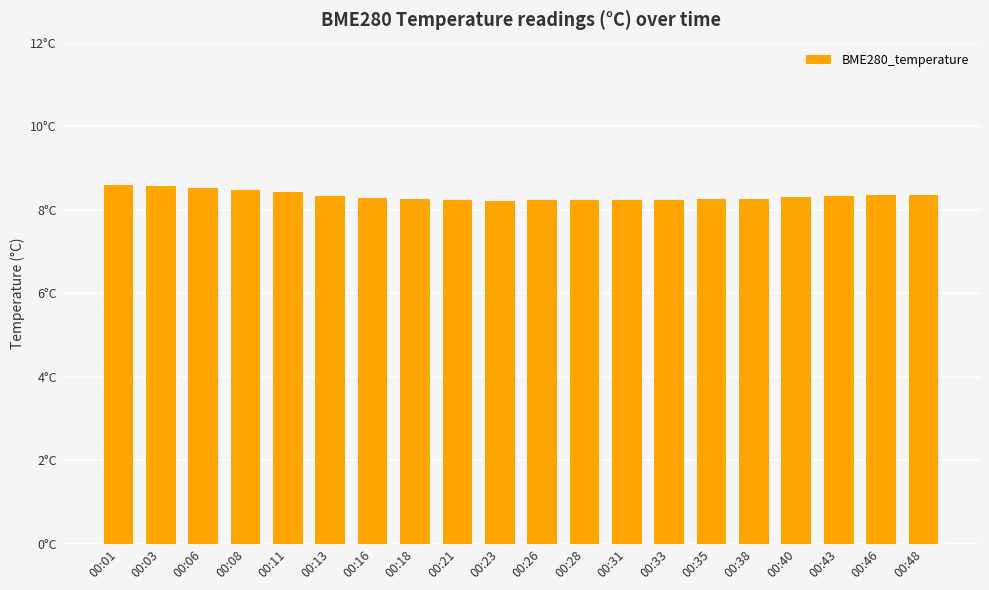

Reading right to left, extract all data points from this chart.

8.3	8.3	8.3	8.3	8.3	8.2	8.2	8.2	8.2	8.2	8.2	8.2	8.2	8.3	8.3	8.4	8.5	8.5	8.6	8.6